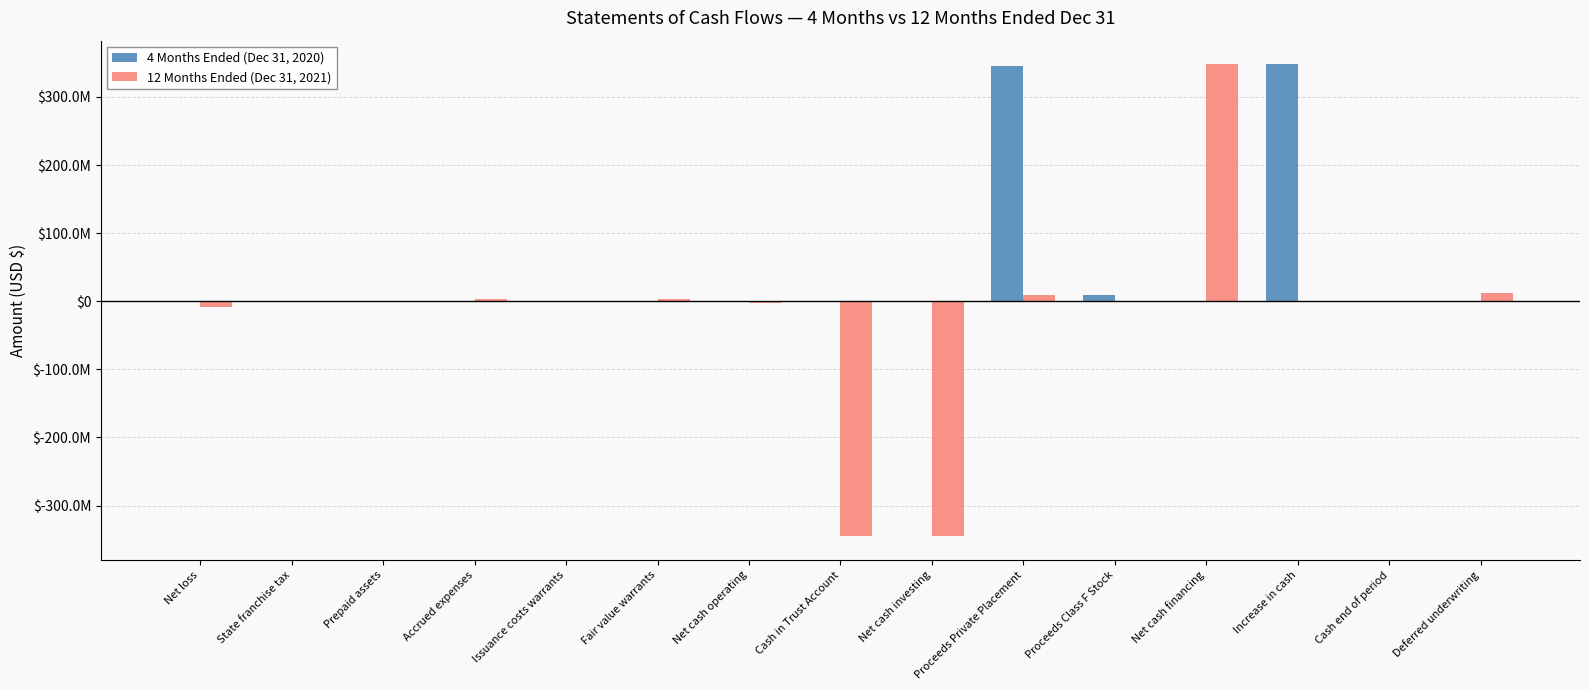

What is the total value across all series at Prepaid assets?

-1090278